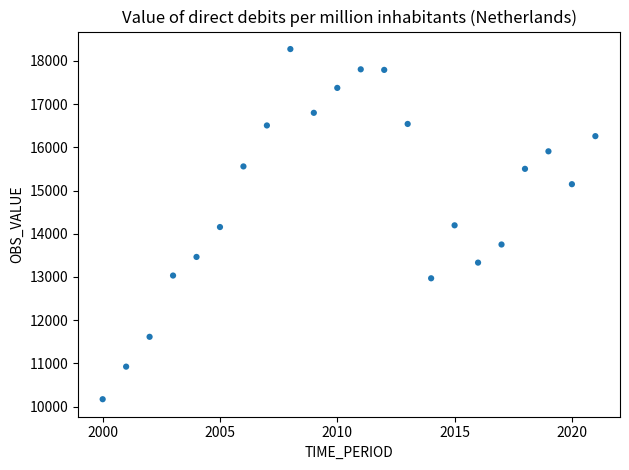

What is the range of X values (max minus min)?

21.0